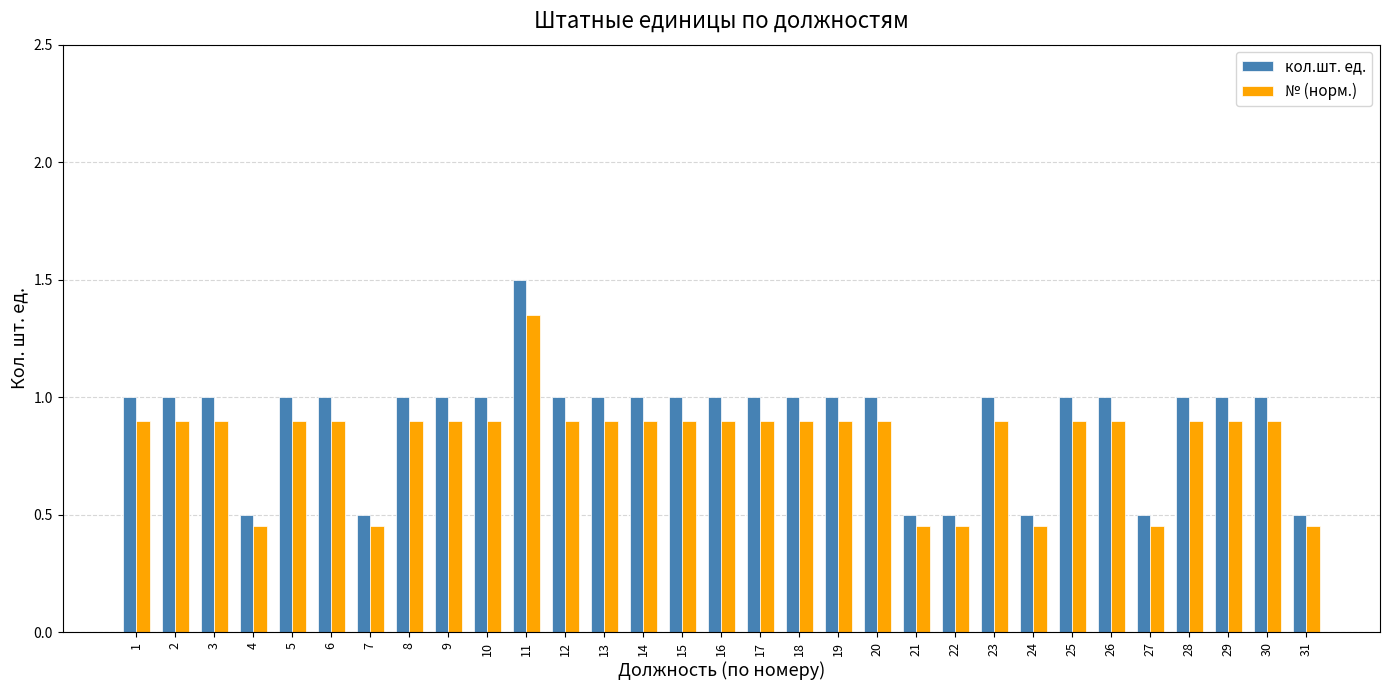

Which series has the widest spread of values?

кол.шт. ед.